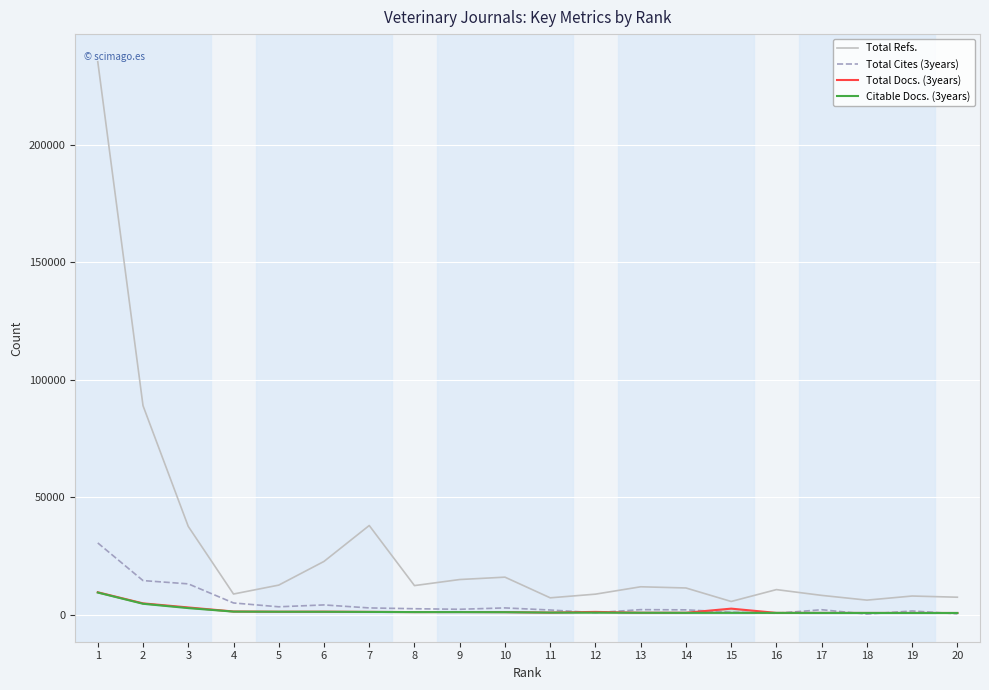

What is the value of the Total Refs. point at the 18th from the left?

6248